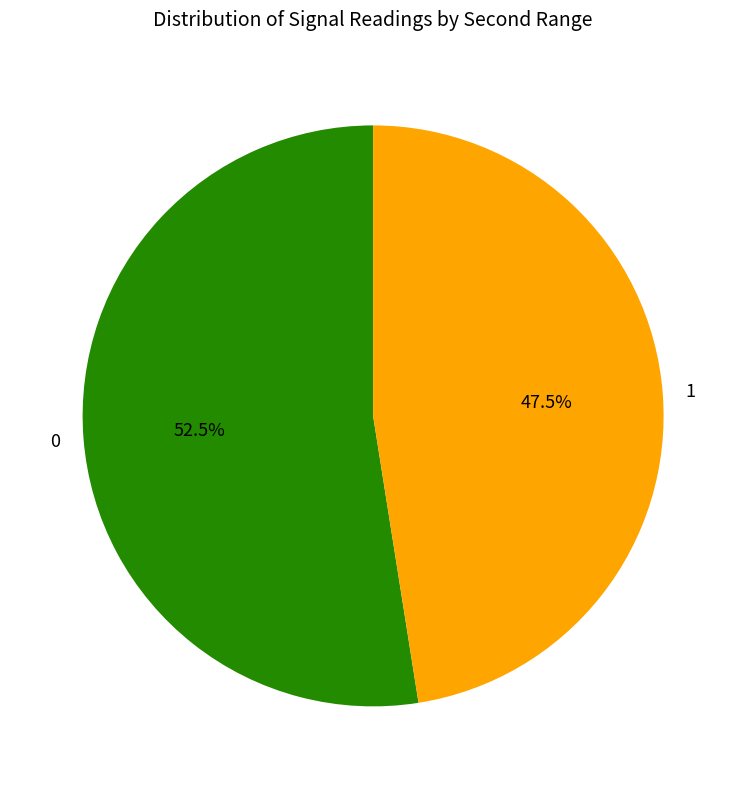

Rank the categories by value from lowest to highest.

1, 0